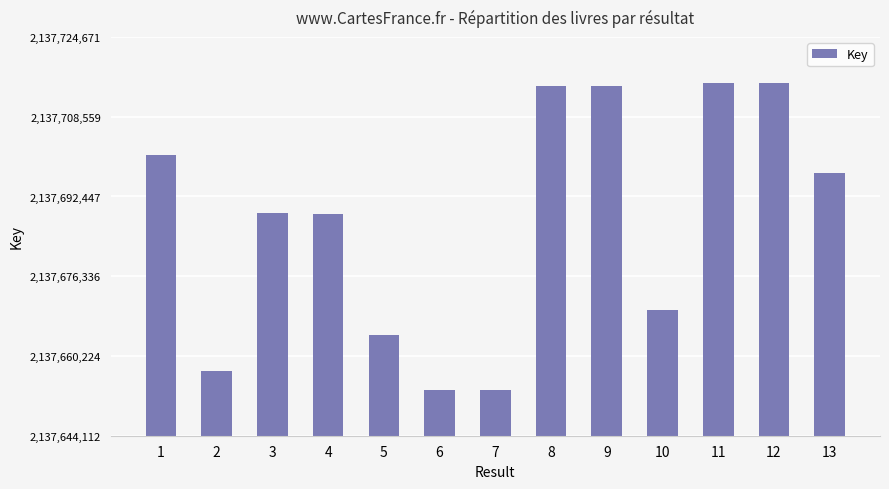

What is the greatest value displayed?

2137715376